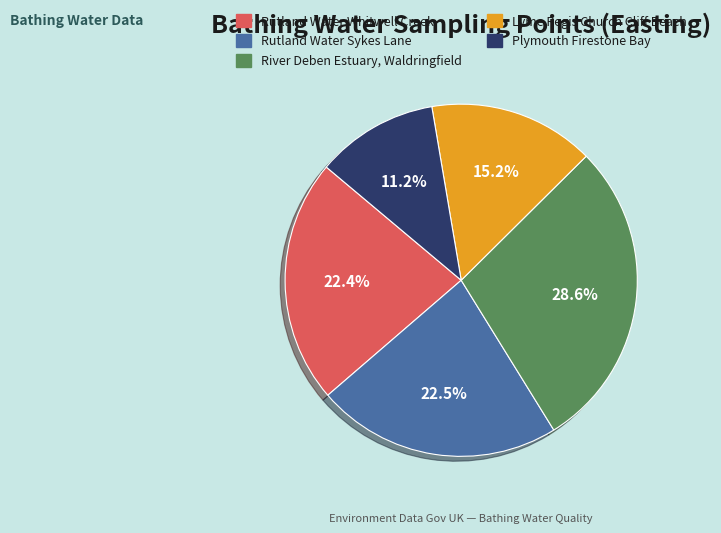

What percentage do Rutland Water Sykes Lane and Rutland Water Whitwell Creek together represent?

44.9%